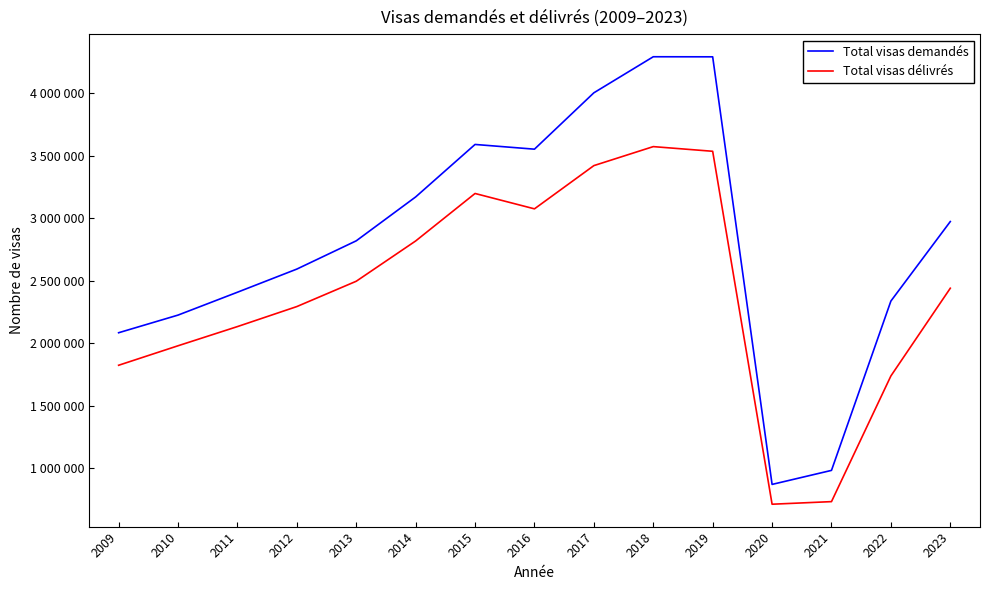

The value of Total visas délivrés at 2012 is 2293084. True or false?

True